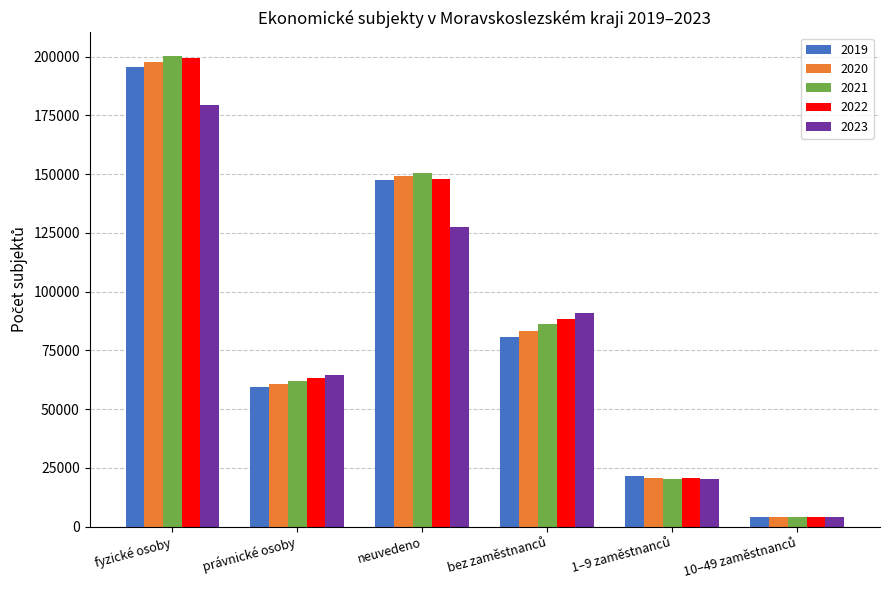

What is the difference between the second highest and second lowest values in the 2021 series?

130075